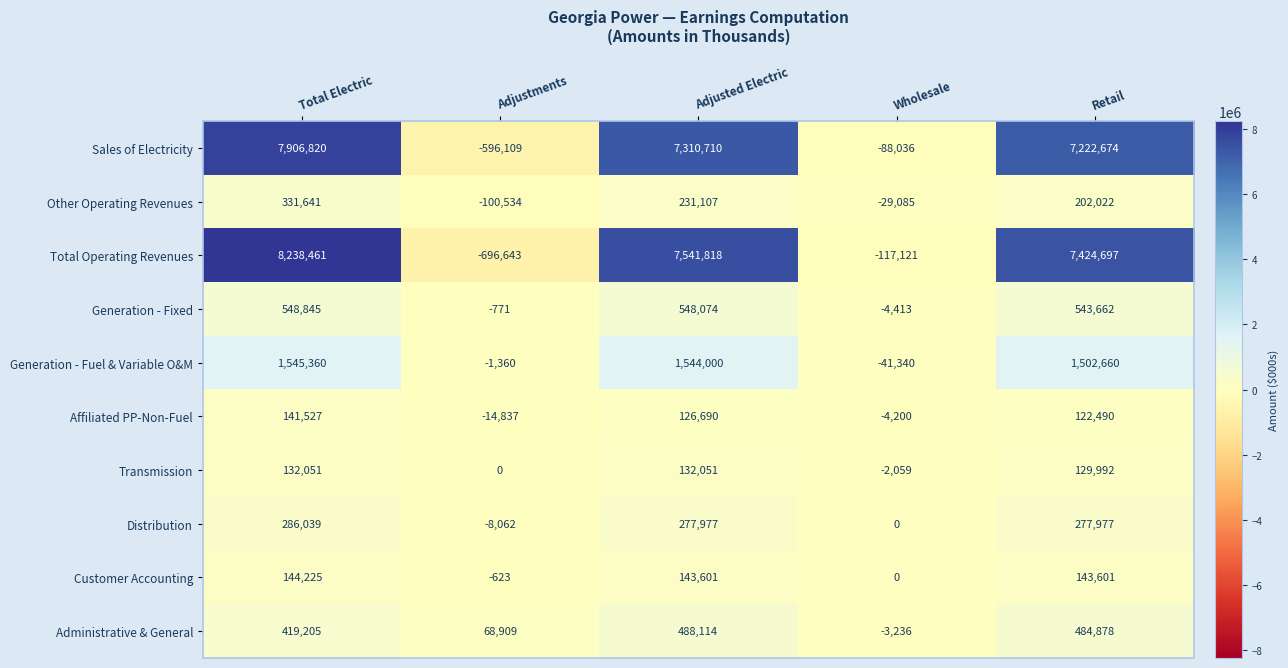

Which series changed the most between Total Electric and Adjustments?

Total Operating Revenues